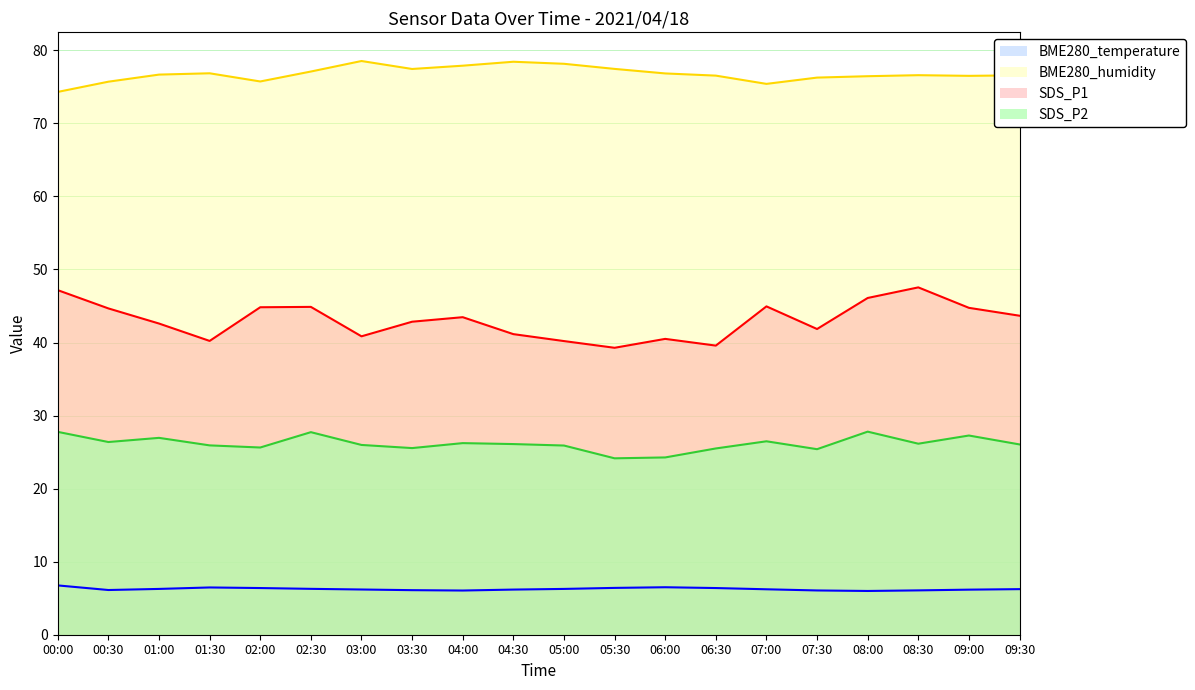

Where does the BME280_humidity series first go above 76?

01:00